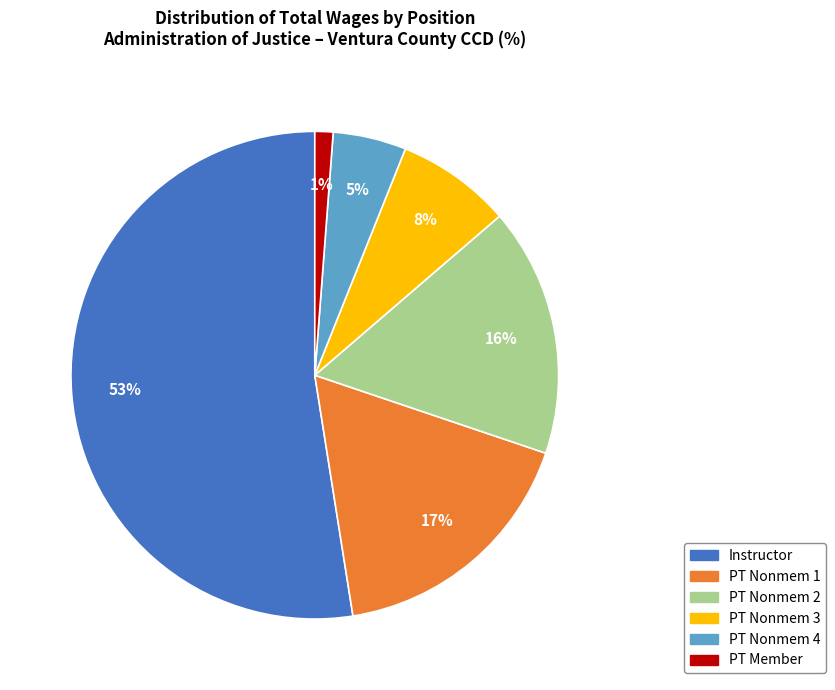

To the nearest percent, what is the average slice percentage?

17%